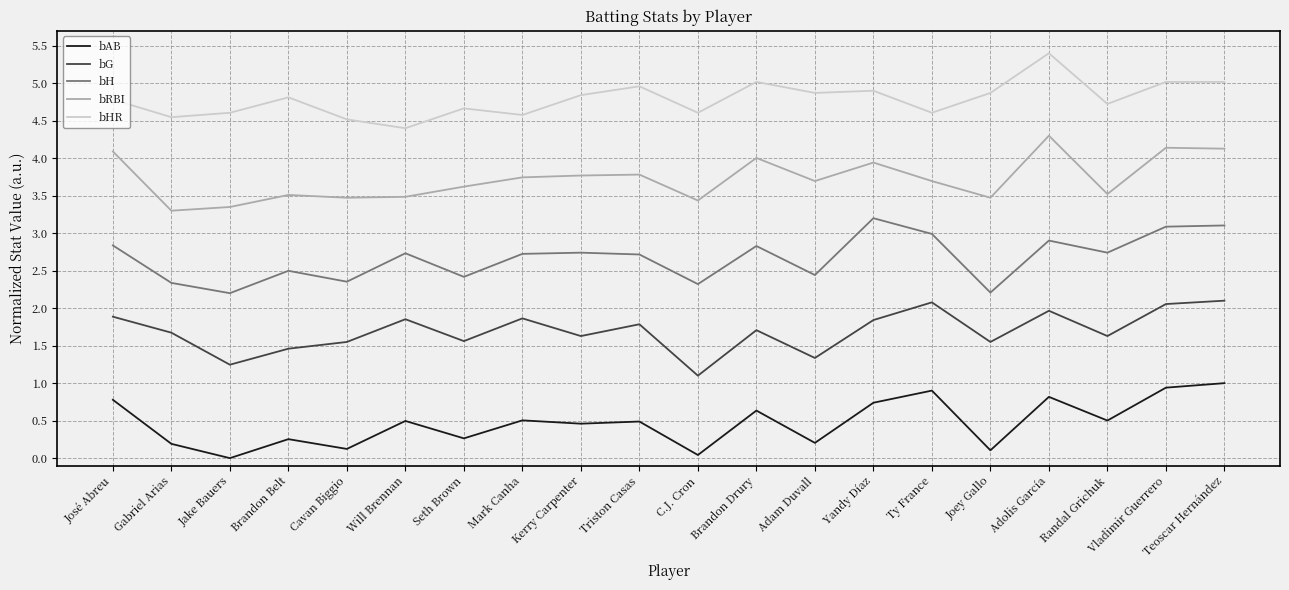

What position from the right is Kerry Carpenter?

12